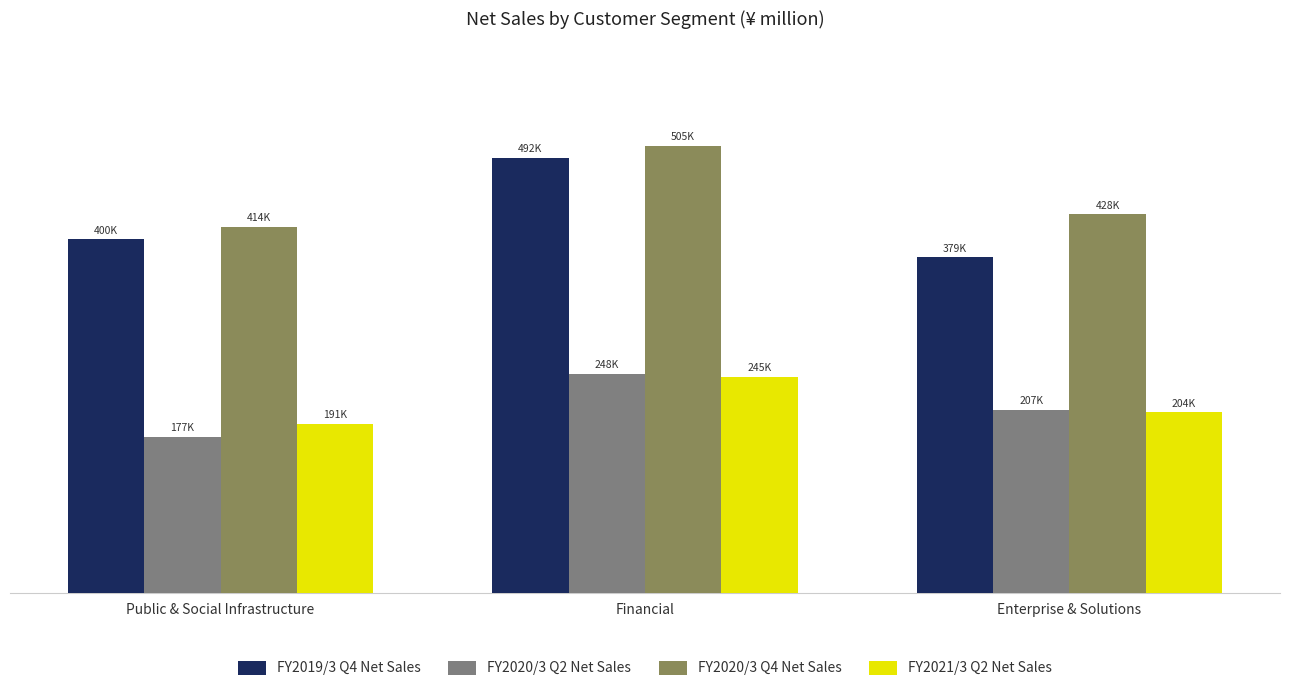

Are the bars grouped side by side (vs. stacked)?

Yes